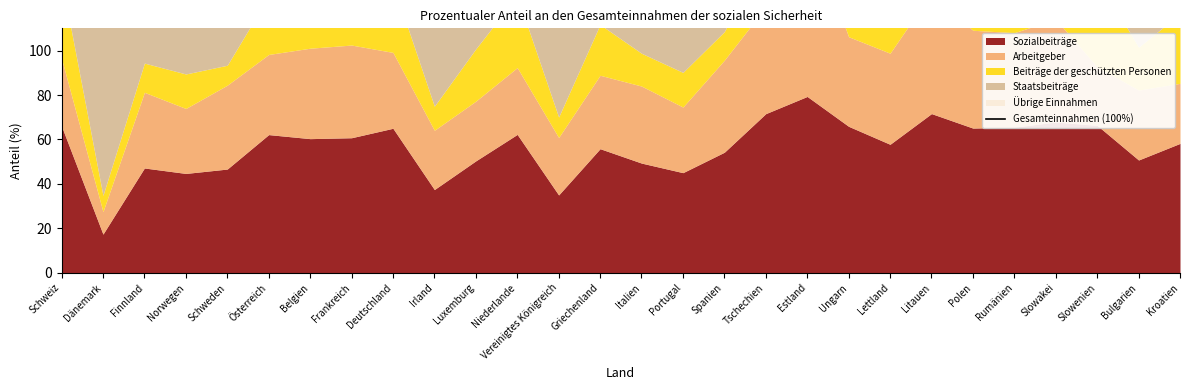

How many lines are shown in the chart?

1